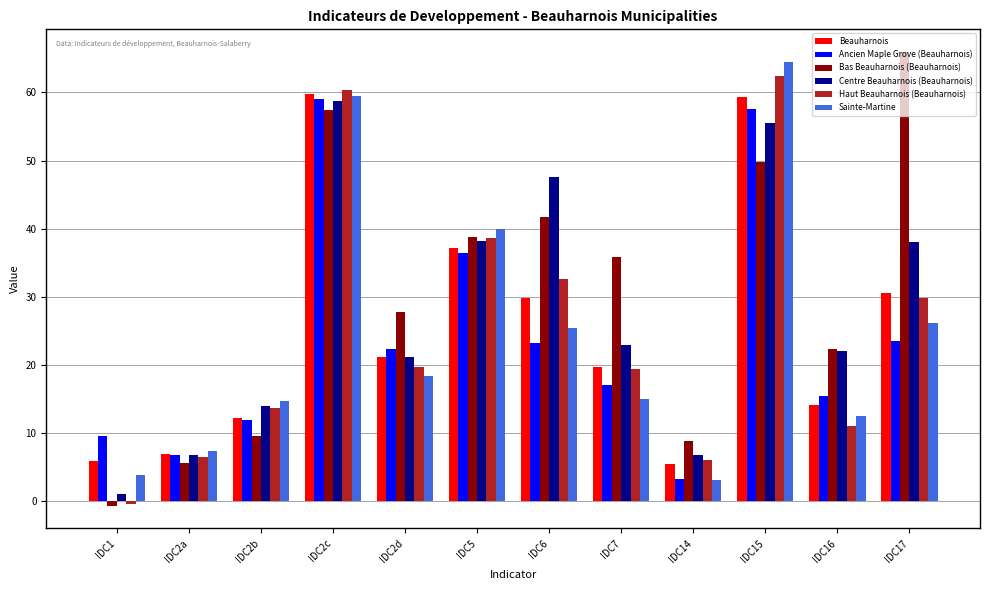

How many positive values does the Haut Beauharnois (Beauharnois) series have?

11